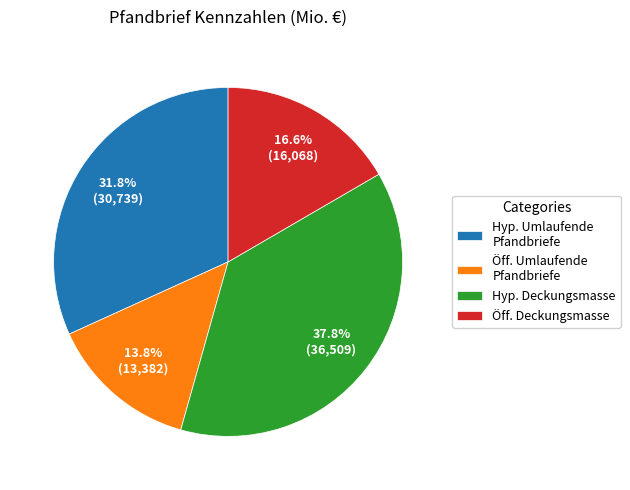

Which slice is the largest?

Hyp. Deckungsmasse